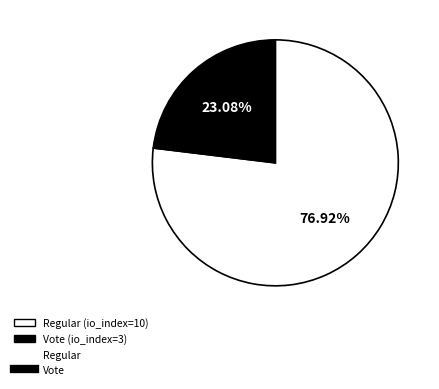

Does any single category account for the majority?

Yes